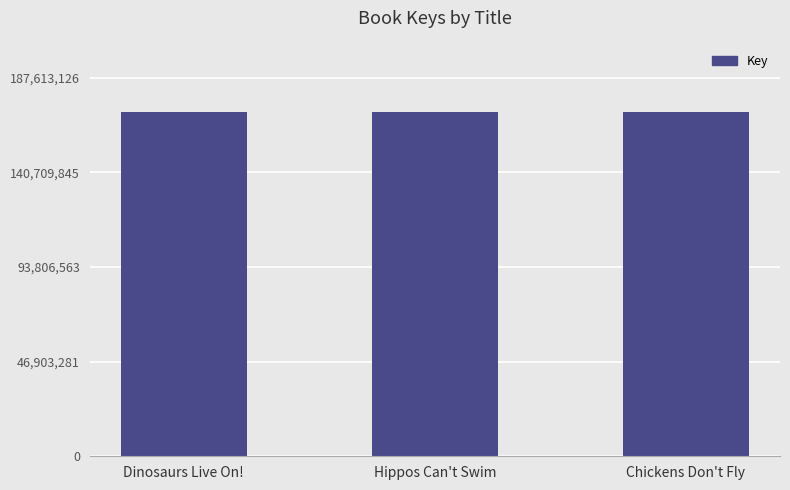

How many data points are less than 170556442?

1